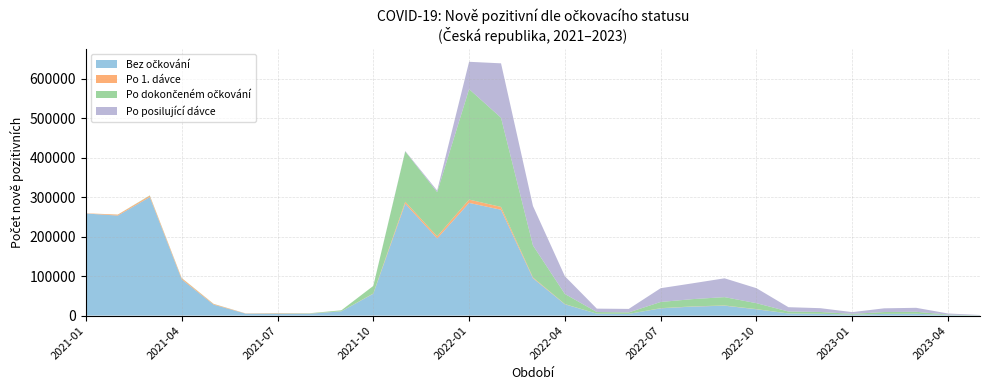

Reading left to right, extract all data points from this chart.

Bez očkování: 2021-01=258764	2021-02=253498	2021-03=300339	2021-04=91723	2021-05=27688	2021-06=4912	2021-07=4947	2021-08=4773	2021-09=10680	2021-10=55491	2021-11=283712	2021-12=195540	2022-01=285668	2022-02=268288	2022-03=94772	2022-04=28605	2022-05=4812	2022-06=4202	2022-07=18361	2022-08=22789	2022-09=25080	2022-10=15984	2022-11=5254	2022-12=4545	2023-01=2111	2023-02=4236	2023-03=4579	2023-04=1265	2023-05=354
Po 1. dávce: 2021-01=546	2021-02=2392	2021-03=3498	2021-04=2941	2021-05=1638	2021-06=562	2021-07=985	2021-08=449	2021-09=179	2021-10=503	2021-11=4876	2021-12=5454	2022-01=8347	2022-02=7098	2022-03=1796	2022-04=541	2022-05=106	2022-06=89	2022-07=418	2022-08=510	2022-09=590	2022-10=417	2022-11=125	2022-12=108	2023-01=68	2023-02=129	2023-03=120	2023-04=38	2023-05=14
Po dokončeném očkování: 2021-01=0	2021-02=252	2021-03=842	2021-04=618	2021-05=384	2021-06=116	2021-07=356	2021-08=690	2021-09=2488	2021-10=19135	2021-11=127427	2021-12=111941	2022-01=280137	2022-02=226143	2022-03=81312	2022-04=25614	2022-05=4075	2022-06=3740	2022-07=15705	2022-08=18408	2022-09=21082	2022-10=14991	2022-11=4947	2022-12=4482	2023-01=2162	2023-02=4601	2023-03=4883	2023-04=1210	2023-05=317
Po posilující dávce: 2021-01=0	2021-02=0	2021-03=0	2021-04=0	2021-05=0	2021-06=0	2021-07=0	2021-08=0	2021-09=0	2021-10=24	2021-11=1183	2021-12=4048	2022-01=69219	2022-02=137944	2022-03=99935	2022-04=44901	2022-05=8573	2022-06=8863	2022-07=34895	2022-08=40084	2022-09=47720	2022-10=38010	2022-11=10928	2022-12=9609	2023-01=4400	2023-02=9417	2023-03=10089	2023-04=2764	2023-05=769